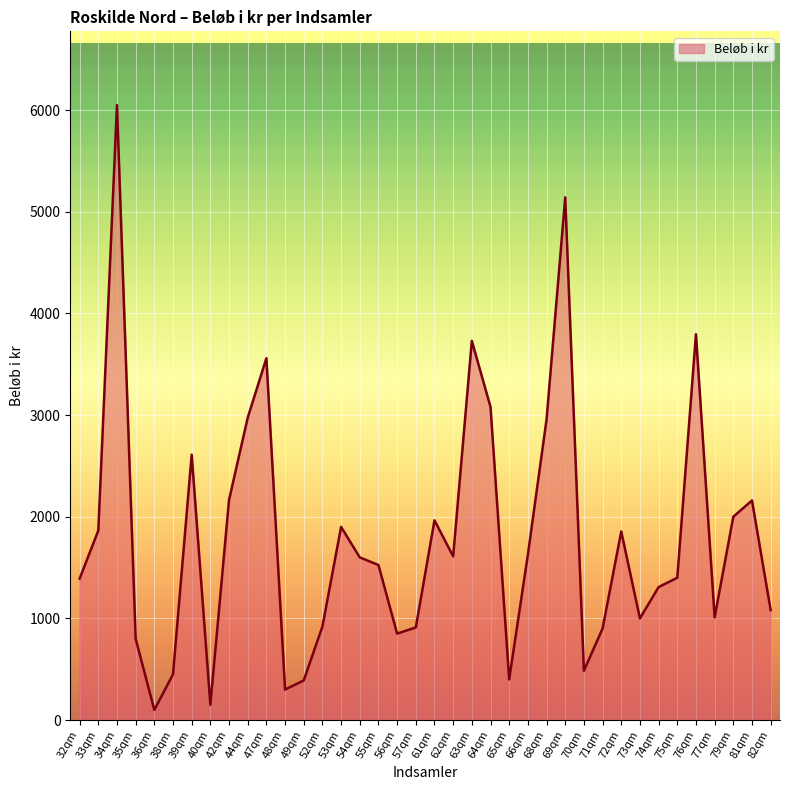

What is the difference between the maximum and minimum values?

5948.0